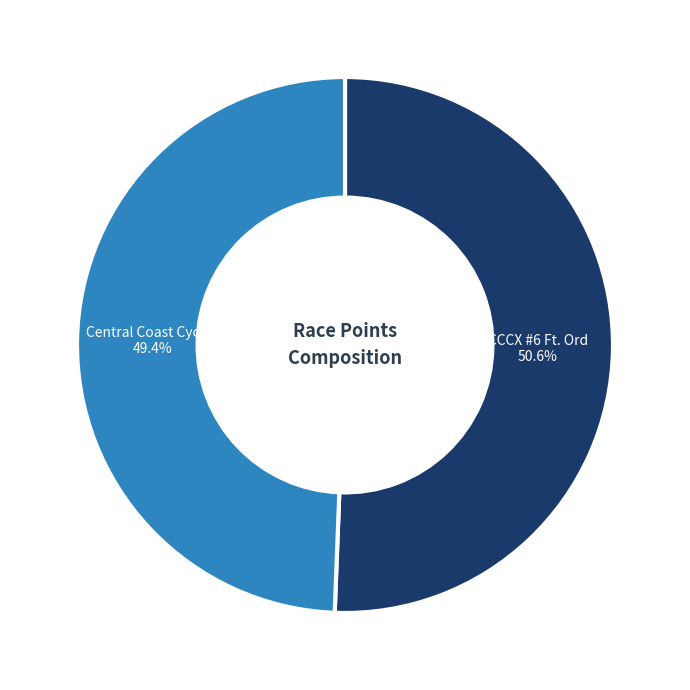

Count the number of slices in the pie.

2